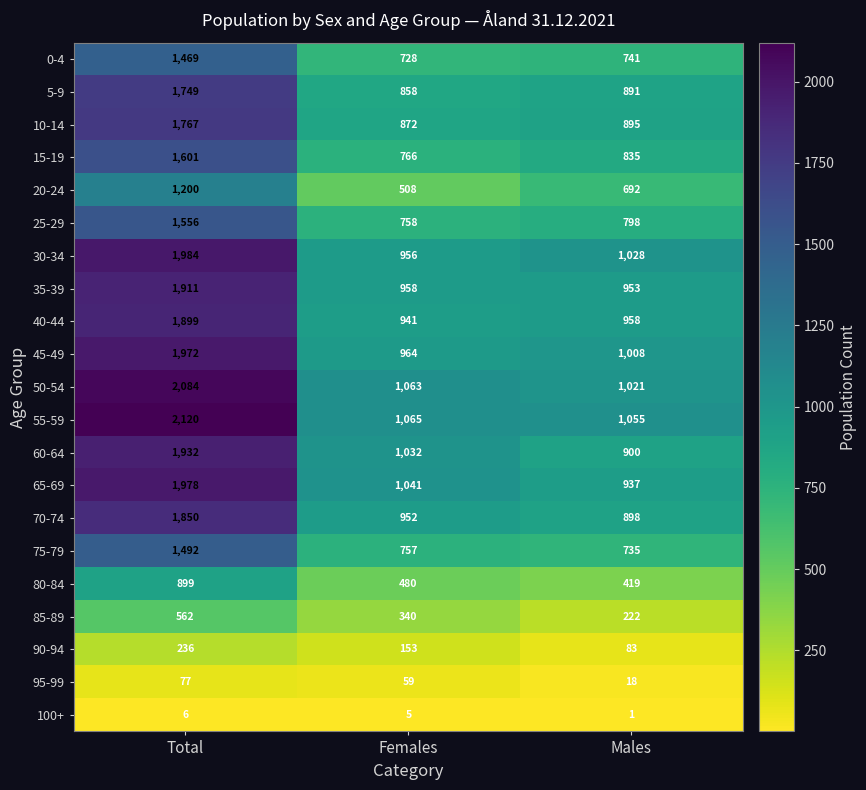

Which series changed the most between Total and Females?

55-59